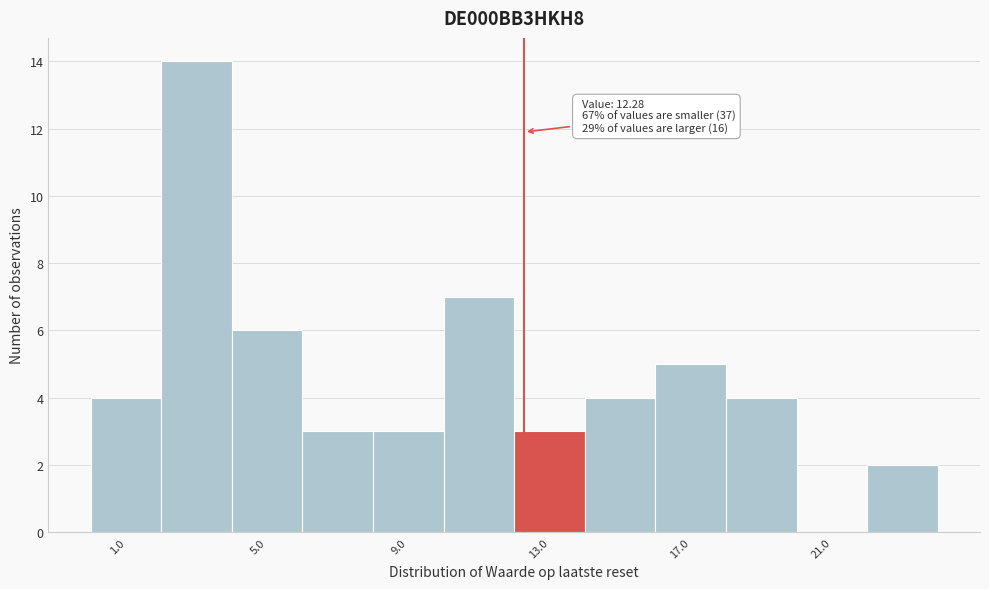

Over which range of the x-axis is the bar tallest?

2 to 4